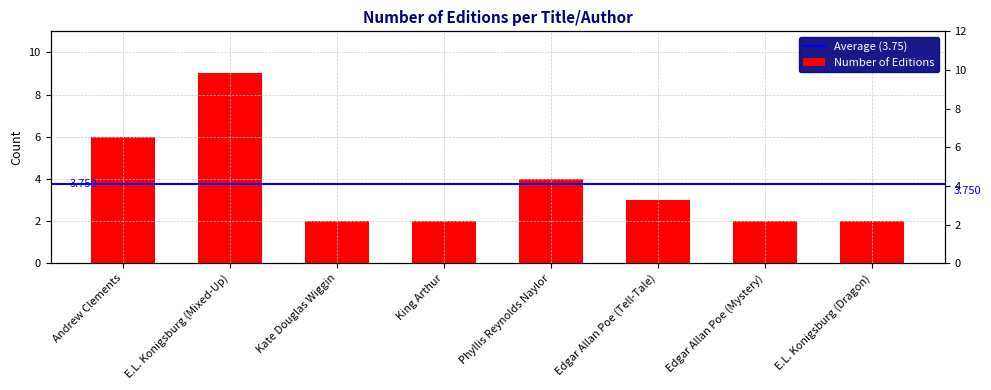

Which label corresponds to the largest value in the chart?

E.L. Konigsburg (Mixed-Up)